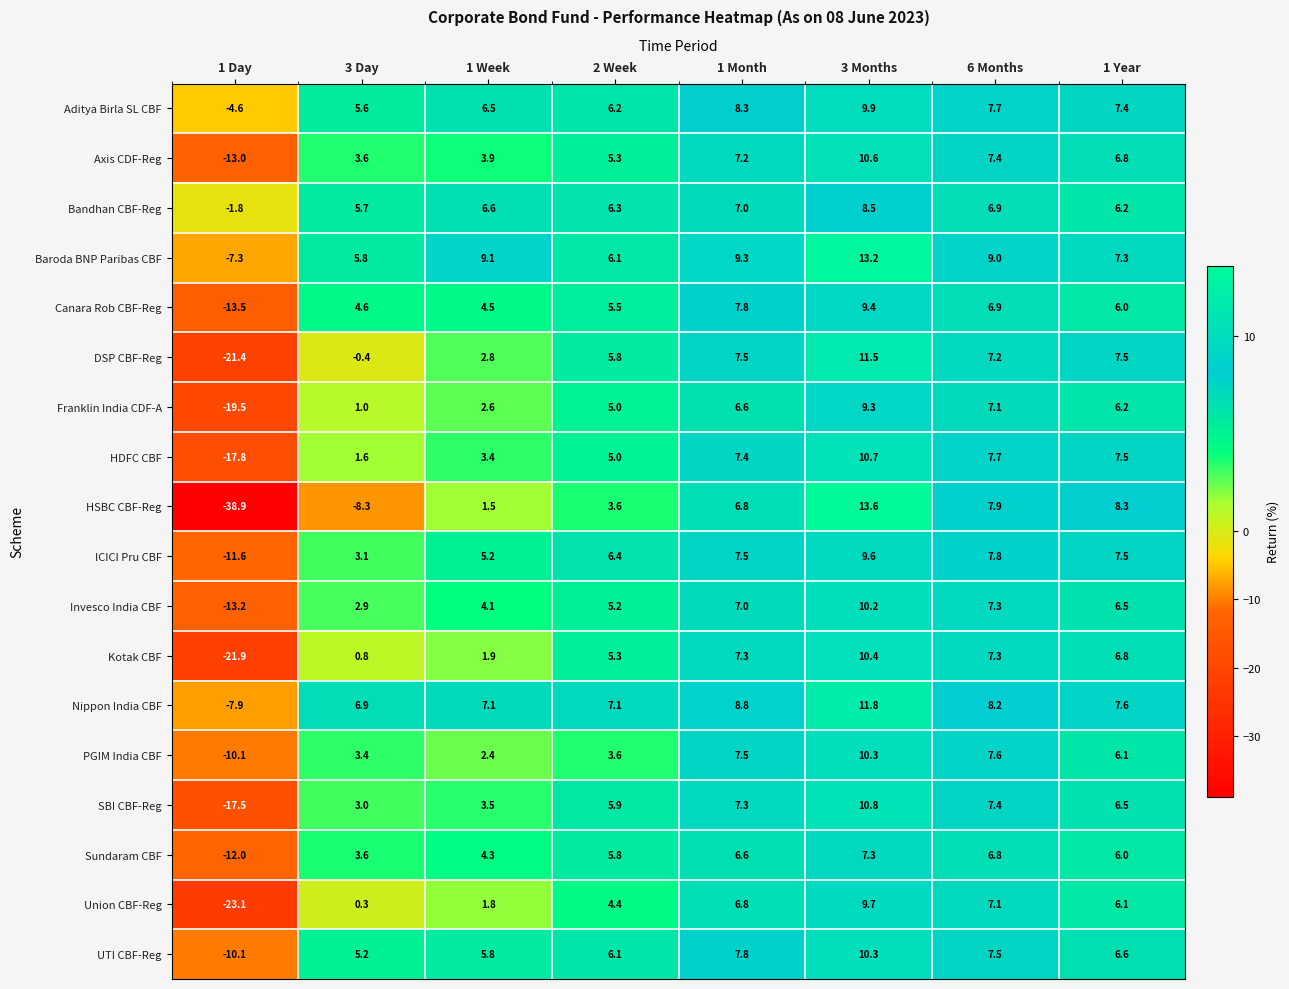

What is the average value of the Bandhan CBF-Reg series?

5.7